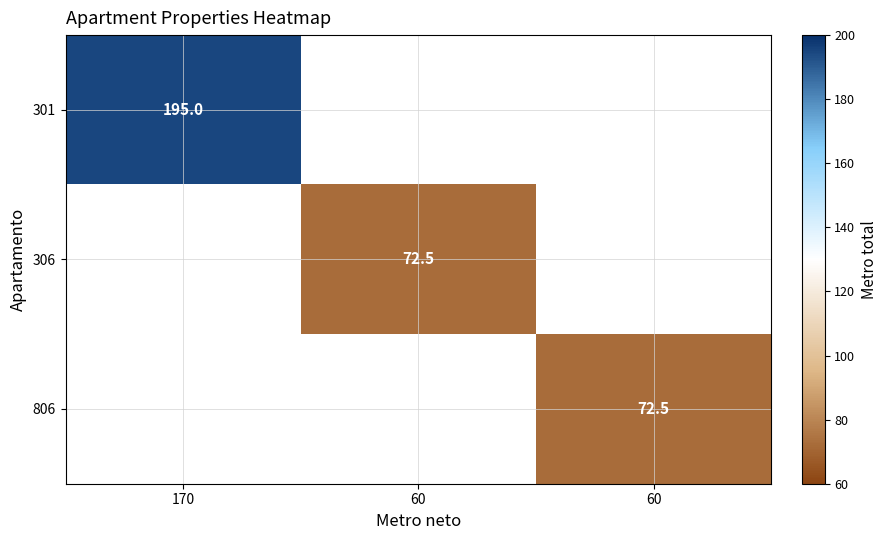

List the series in order of their overall mean, lowest first.

301, 306, 806